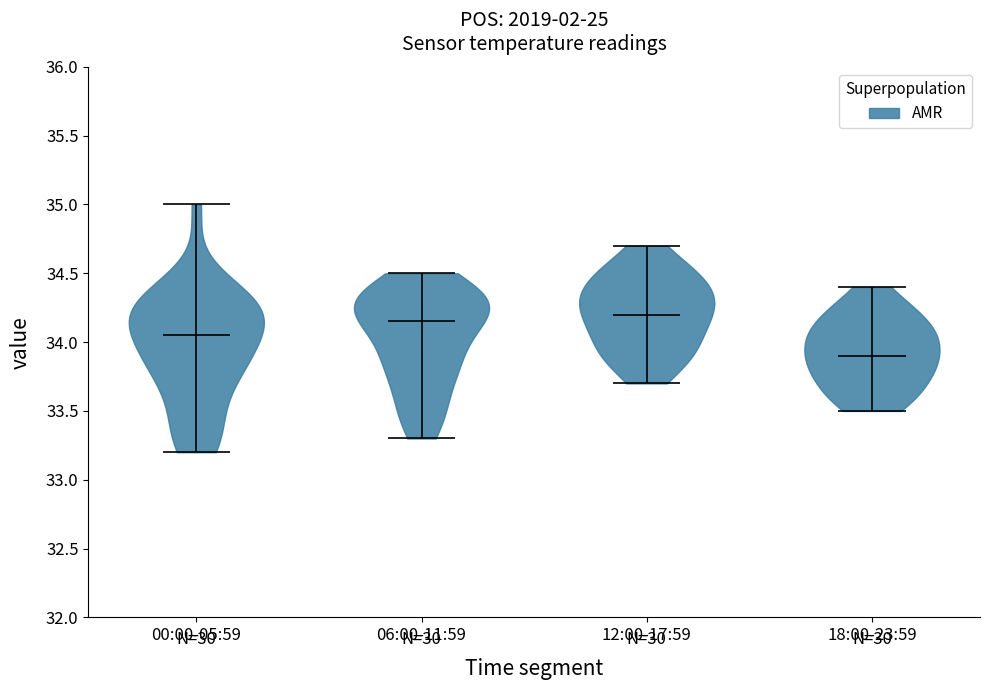

What is the lowest point the violin for 18:00-23:59 reaches on the y-axis? The values are not printed on the chart, so give them approximately, as read against the axis.

33.50